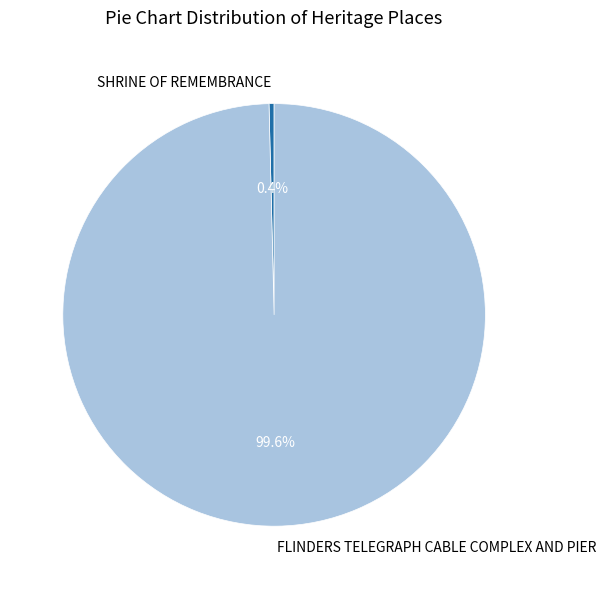

What percentage is the FLINDERS TELEGRAPH CABLE COMPLEX AND PIER slice, to the nearest percent?

100%